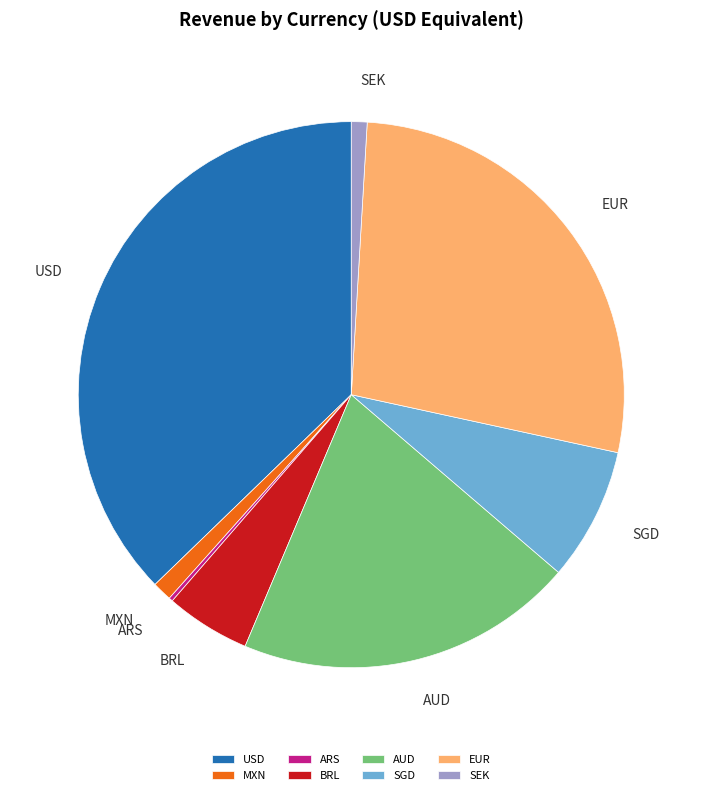

Is EUR the majority of the pie?

No